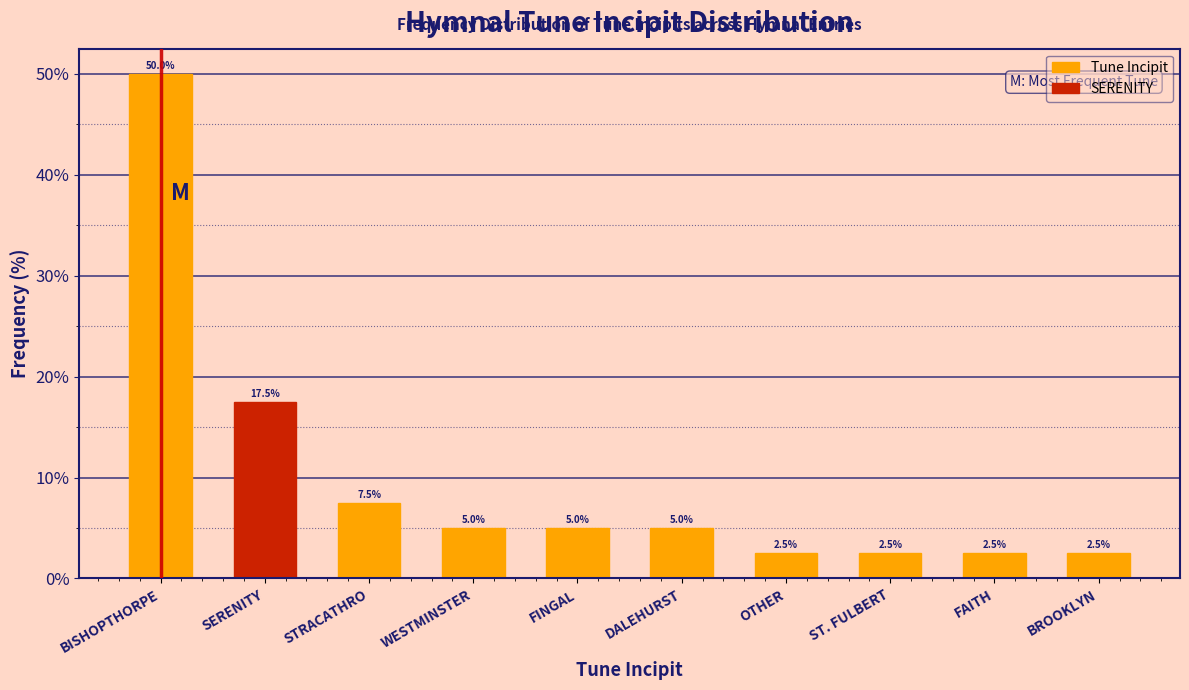

Reading right to left, what are all the values shown in this chart?

BROOKLYN=2.5	FAITH=2.5	ST. FULBERT=2.5	OTHER=2.5	DALEHURST=5.0	FINGAL=5.0	WESTMINSTER=5.0	STRACATHRO=7.5	SERENITY=17.5	BISHOPTHORPE=50.0